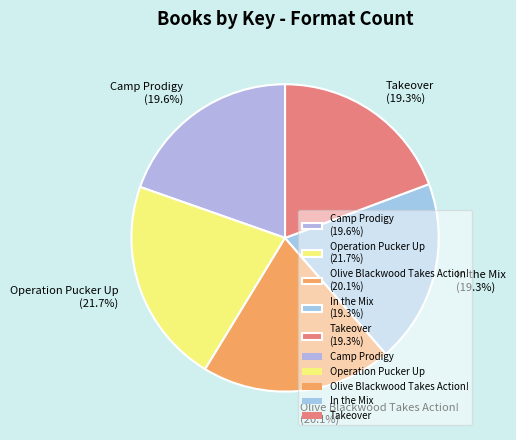

Between Olive Blackwood Takes Action! and In the Mix, which is larger?

Olive Blackwood Takes Action!